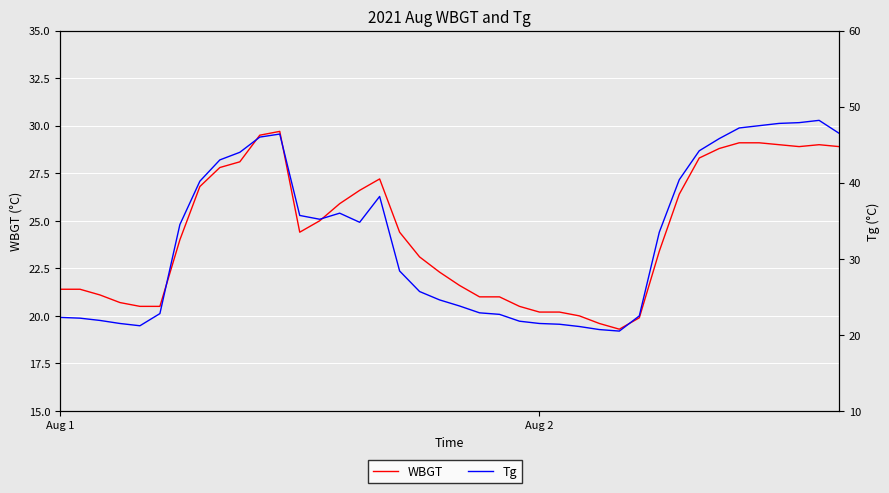

At which category does WBGT reach its first local valley?

12